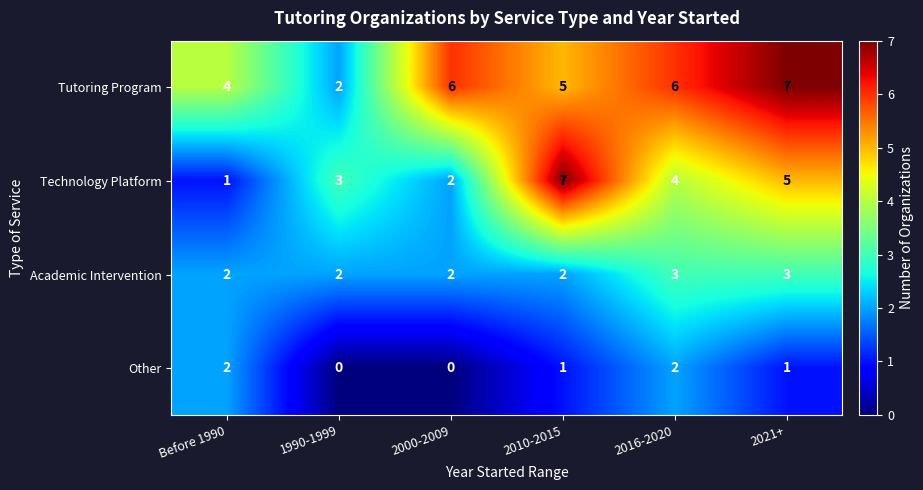

Rank the series by their average value, from highest to lowest.

Tutoring Program, Technology Platform, Academic Intervention, Other